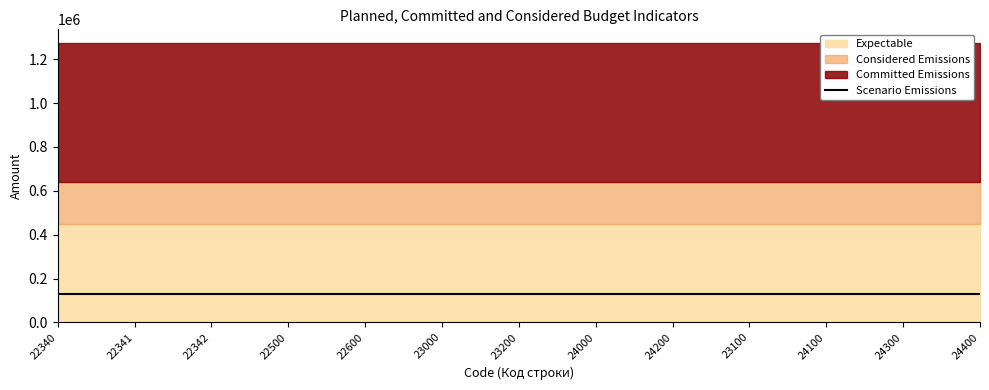

Is the value of Considered Emissions at 22600 greater than the value of Expectable at 24000?

No